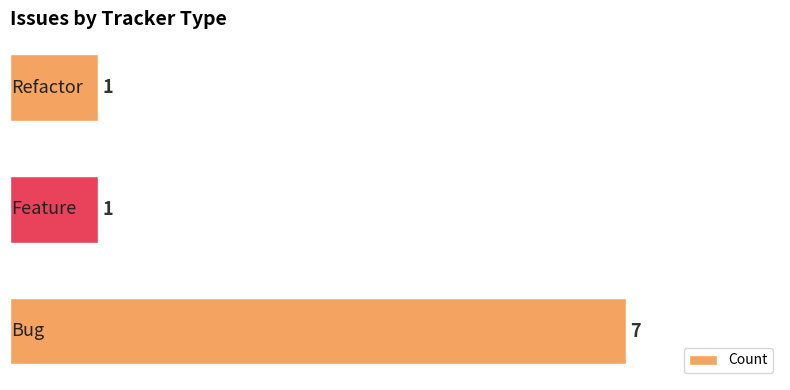

What is the average value?

3